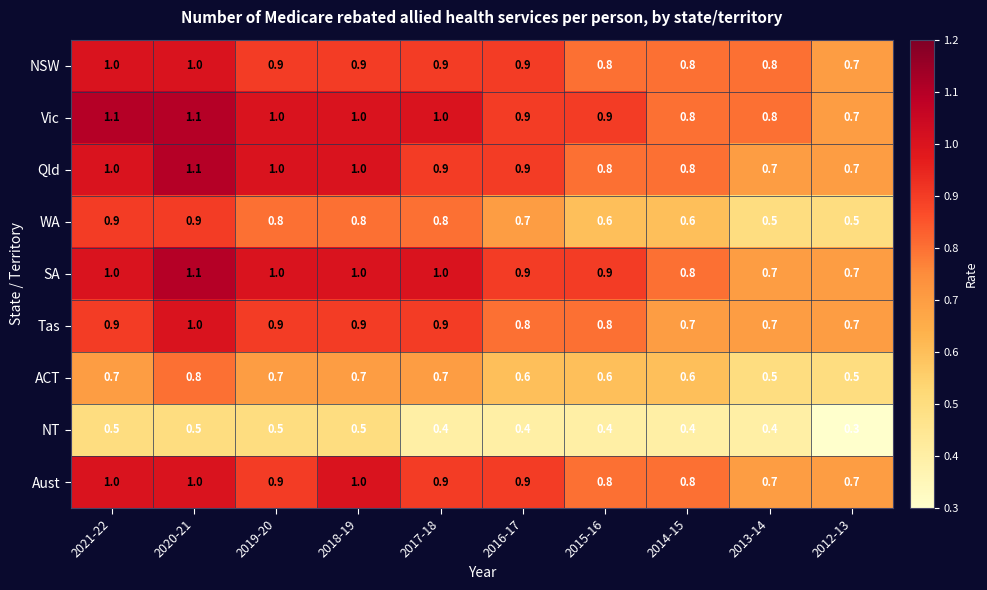

Is it true that WA equals 1.2 at 2019-20?

False